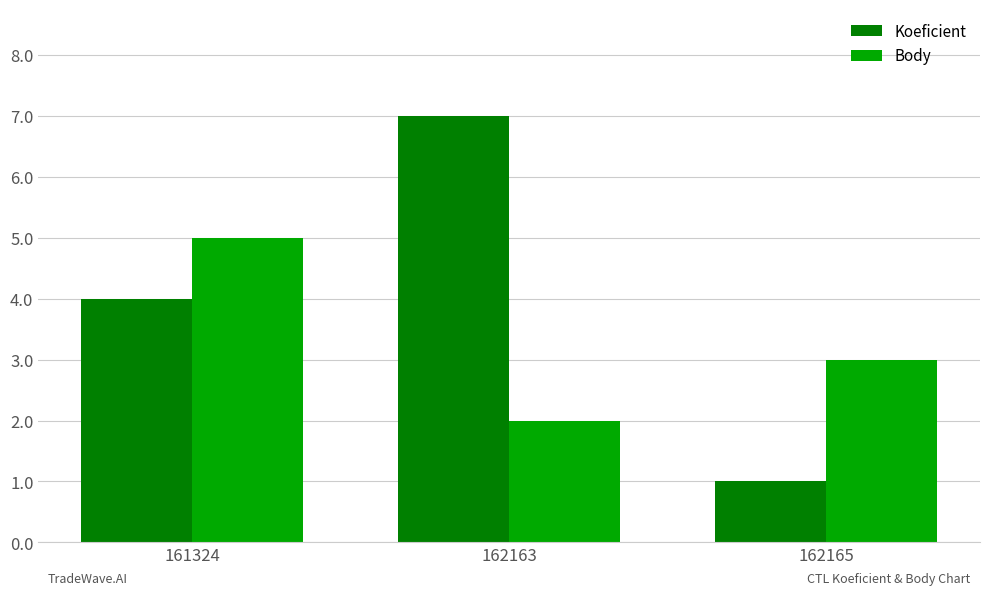

What is the total value across all series at 162163?

9